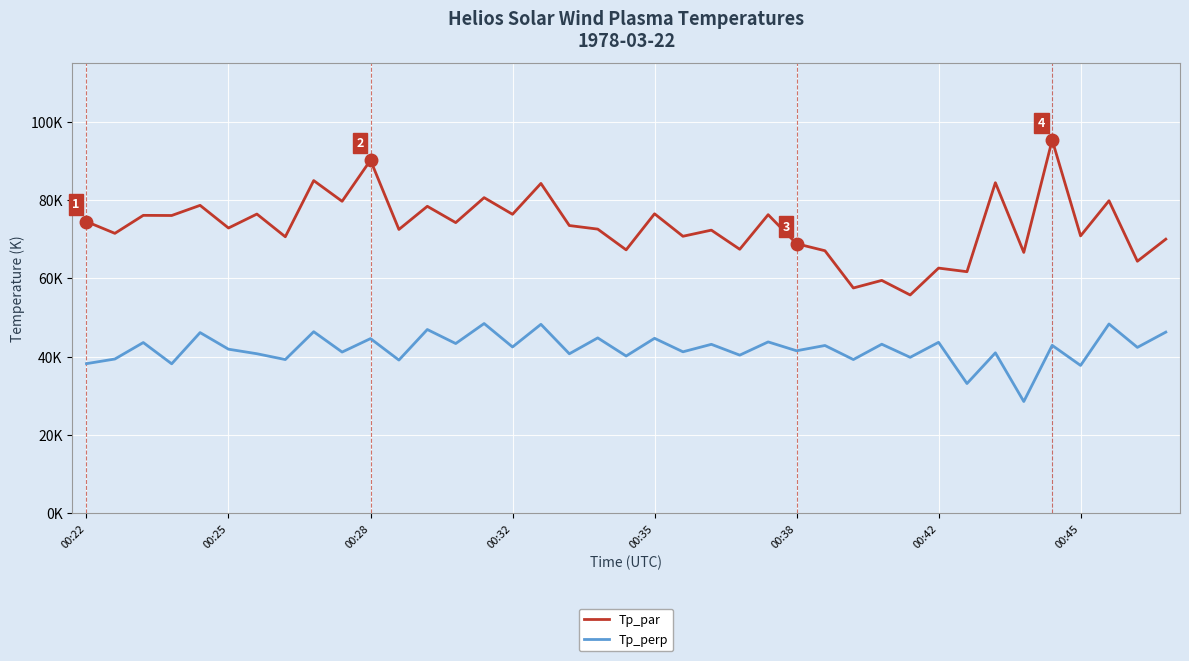

What is the difference between the maximum and minimum values in the Tp_par series?

39596.2